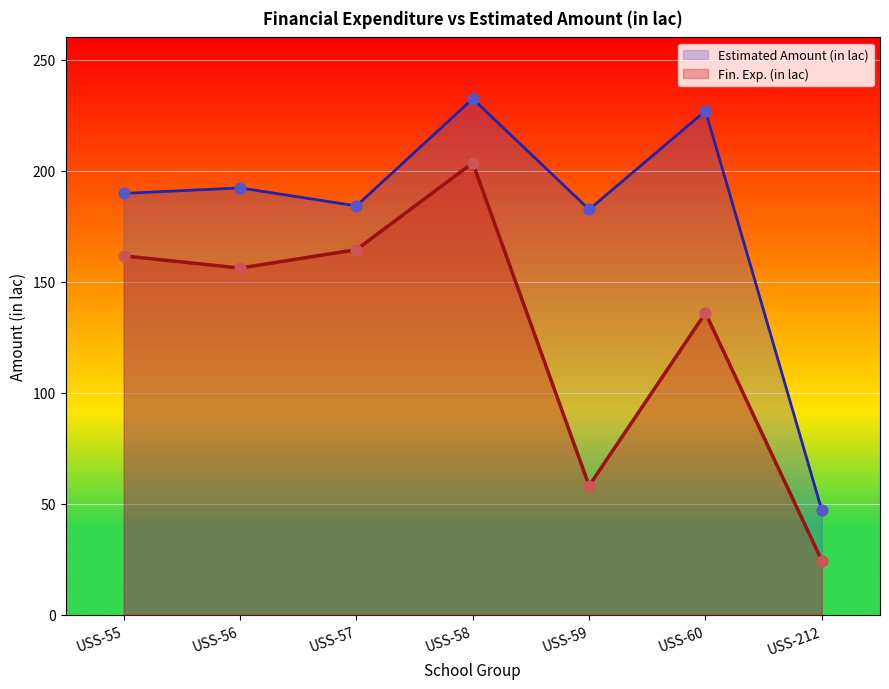

Approximately how many times larger is the value at USS-60 compared to USS-58?

0.7